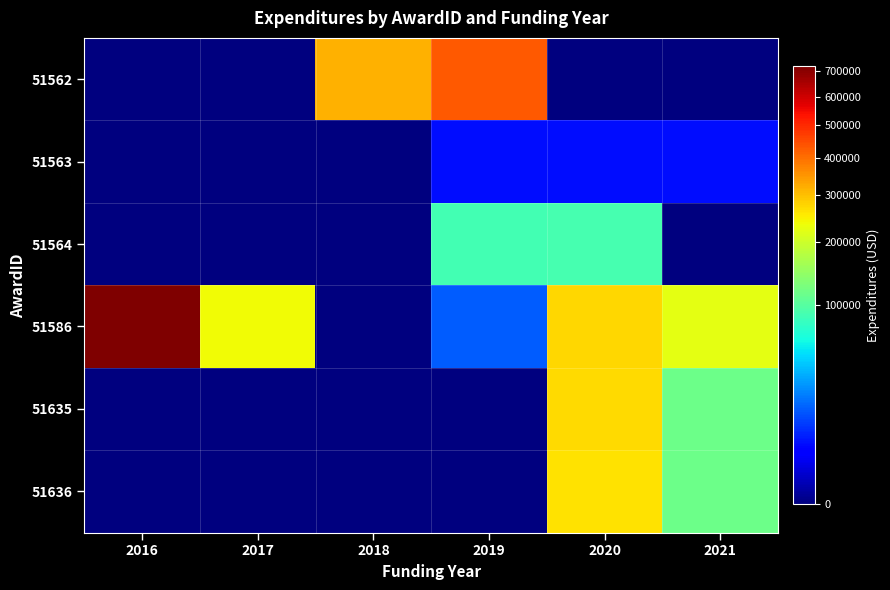

Between 2016 and 2018, which series saw the biggest shift?

51586